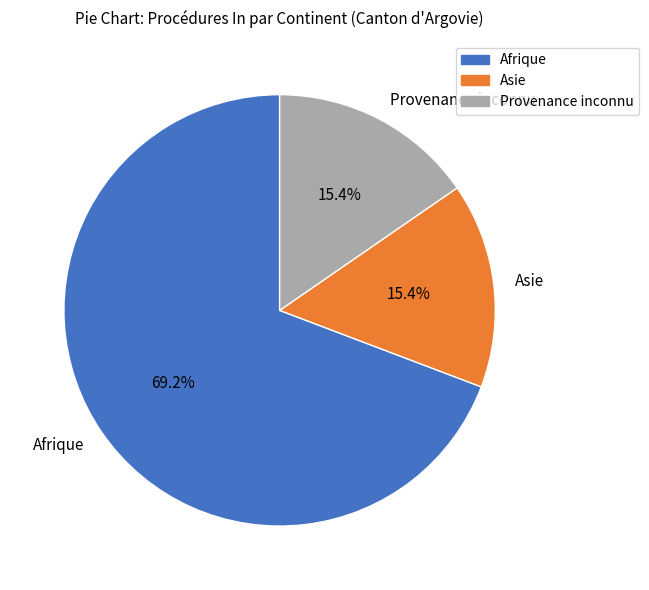

Is it true that Afrique is 62% of the pie?

False